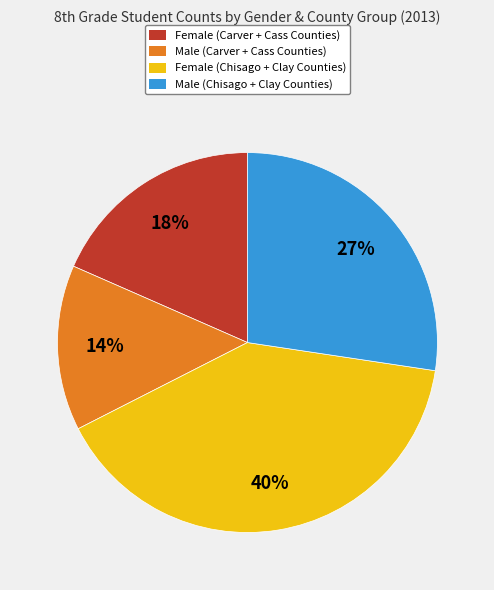

Which category has the biggest portion of the pie?

Female (Chisago + Clay Counties)